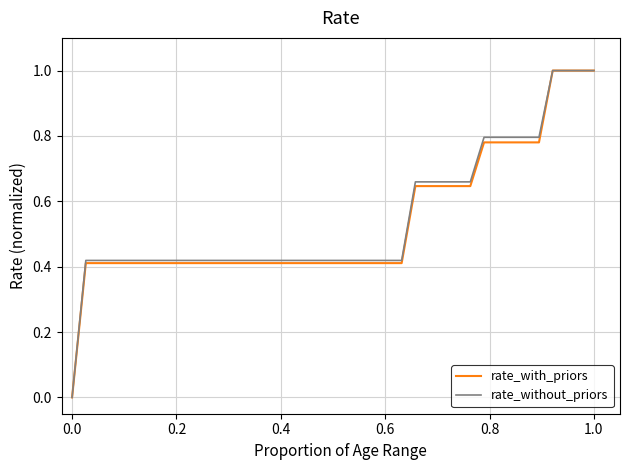

What is the greatest value displayed?

1.0